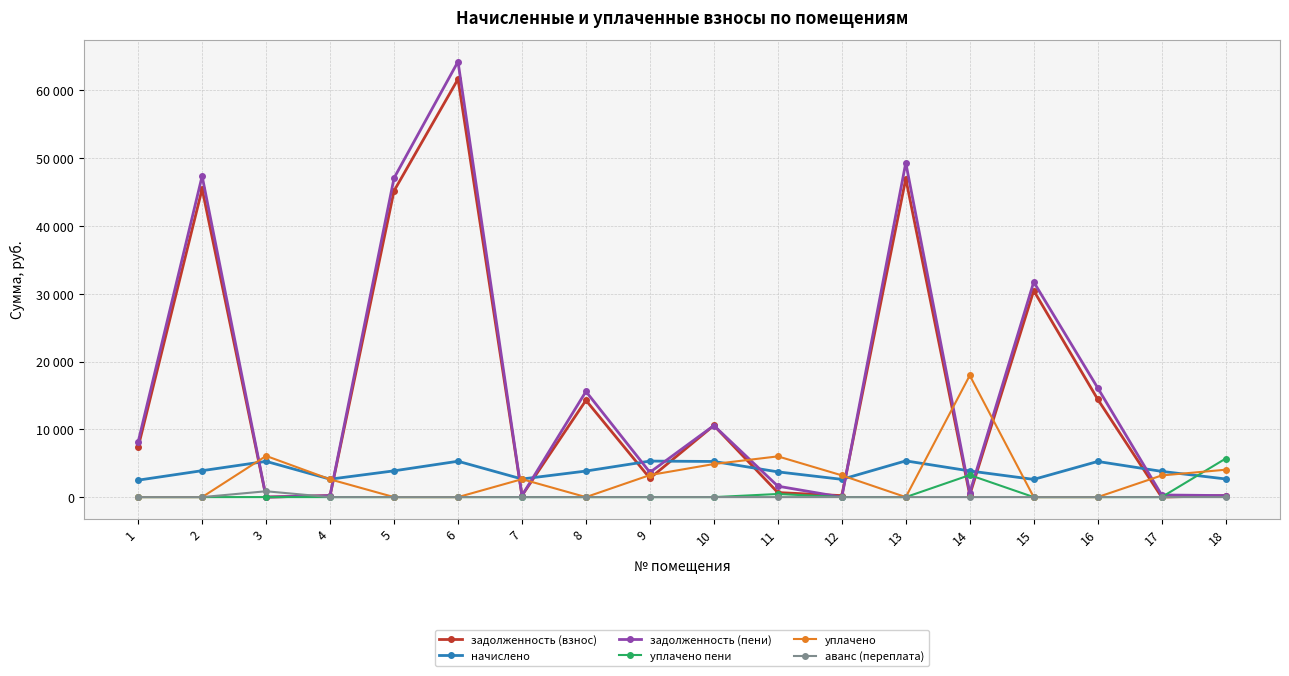

What is the value of the задолженность (пени) point at the 1st from the left?

8148.6